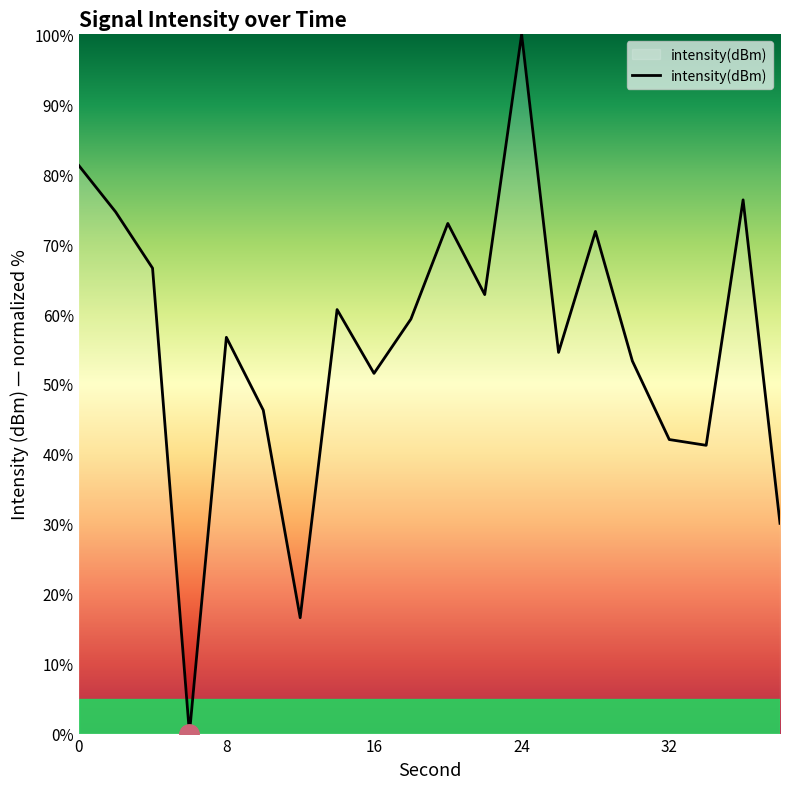

How many values are below 59?

10